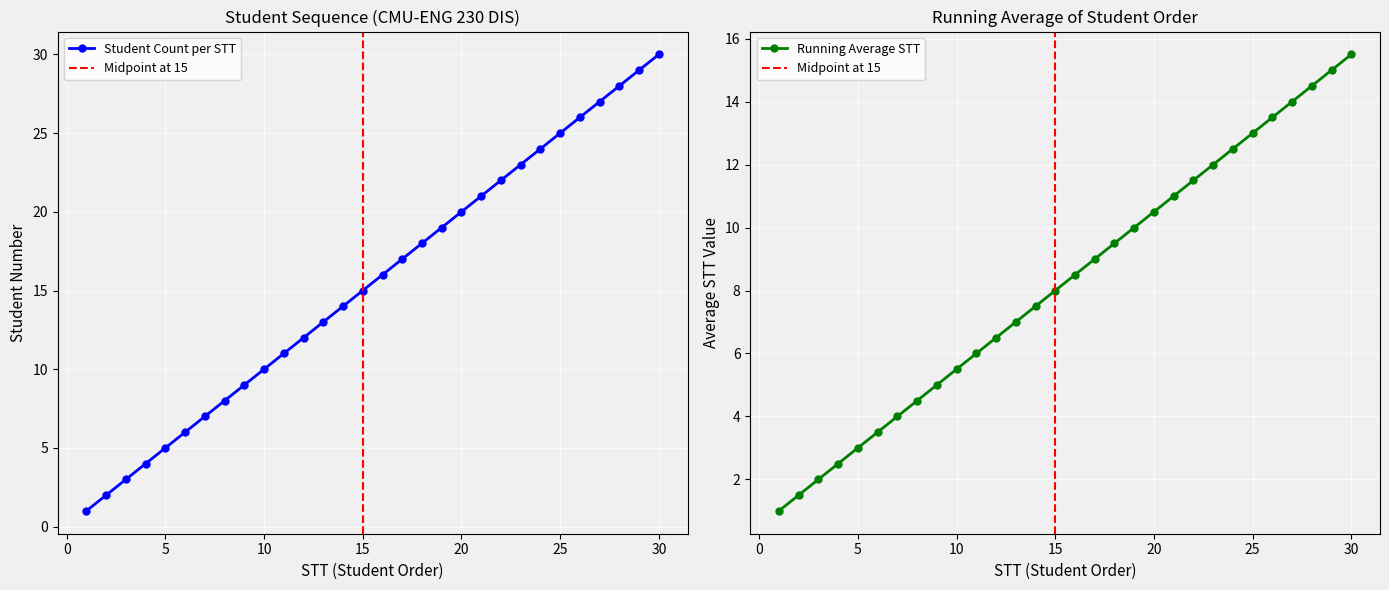

True or false: there are more than 0 points higher than both neighbors.

False